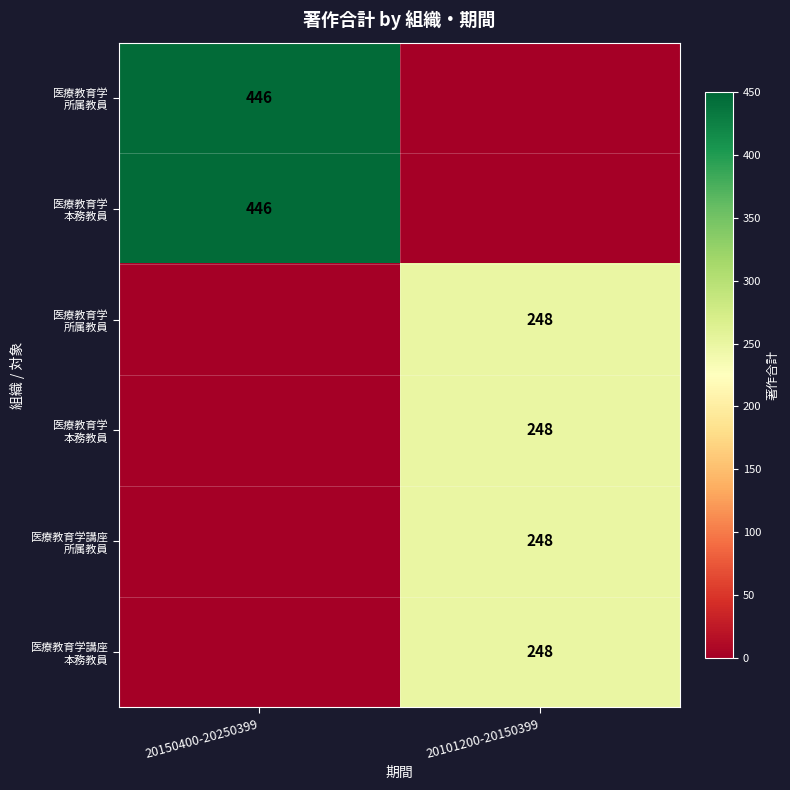

What is the difference between the highest and lowest values at 20150400-20250399?

446